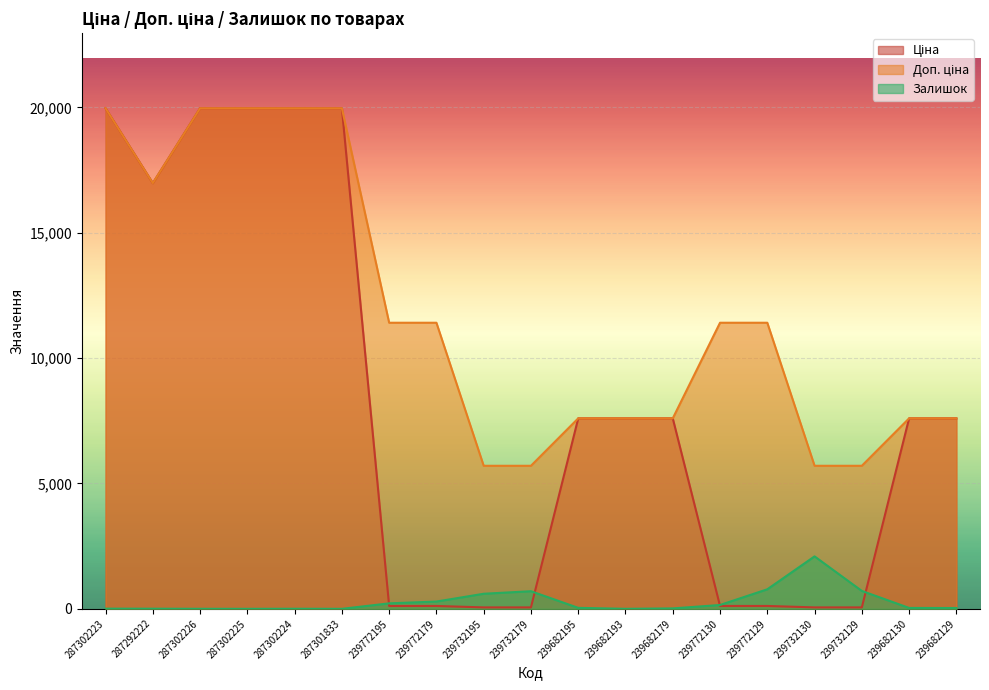

How many values in Залишок are above zero?

16